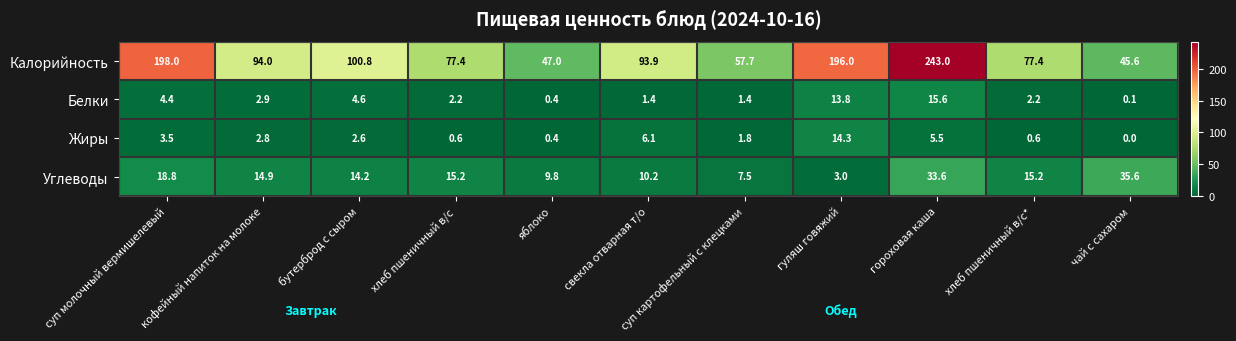

What is the sum of all Жиры values?

38.2